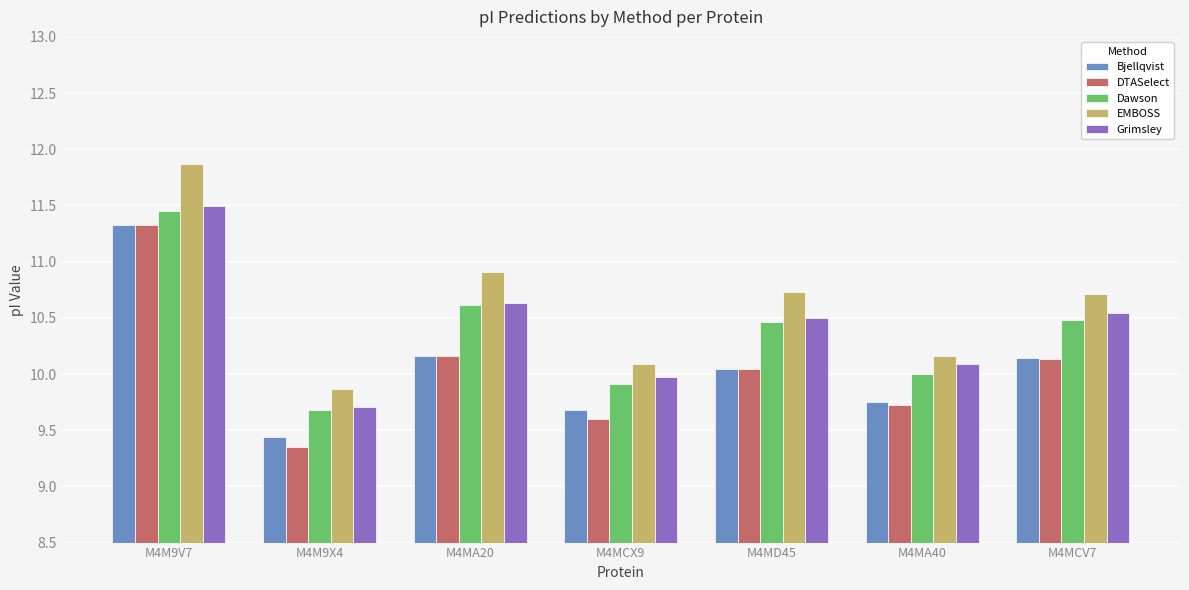

What position from the right is M4MCV7?

1